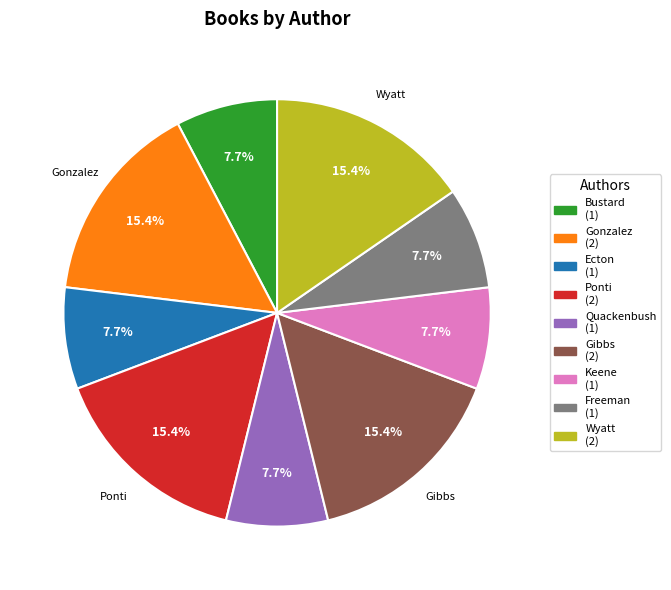

To the nearest percent, what is the difference between the largest and smallest slice percentages?

8%